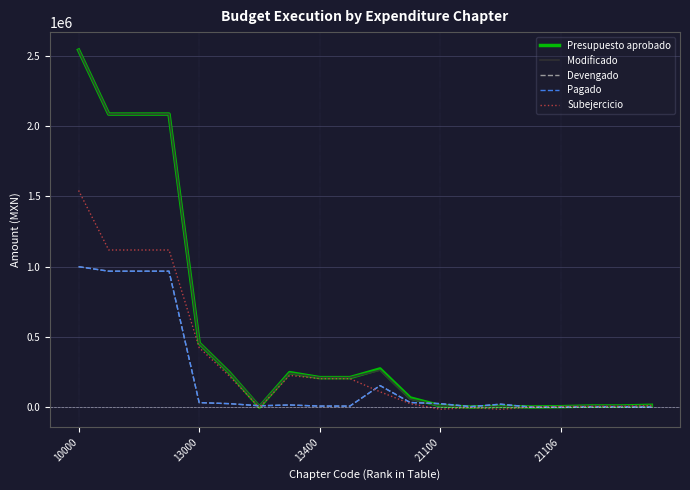

What is the sum of all Subejercicio values?

6293863.1